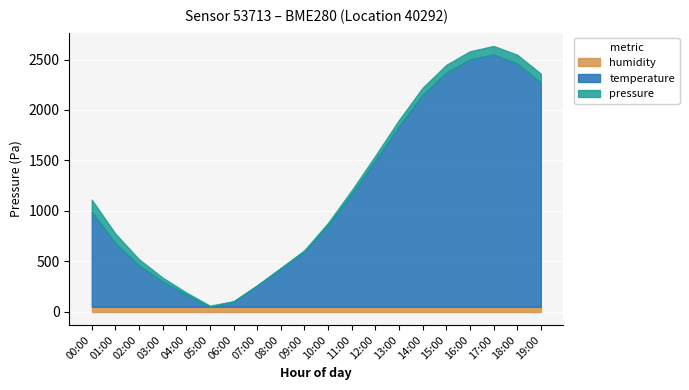

What are all the series names shown in the legend?

humidity, temperature, pressure